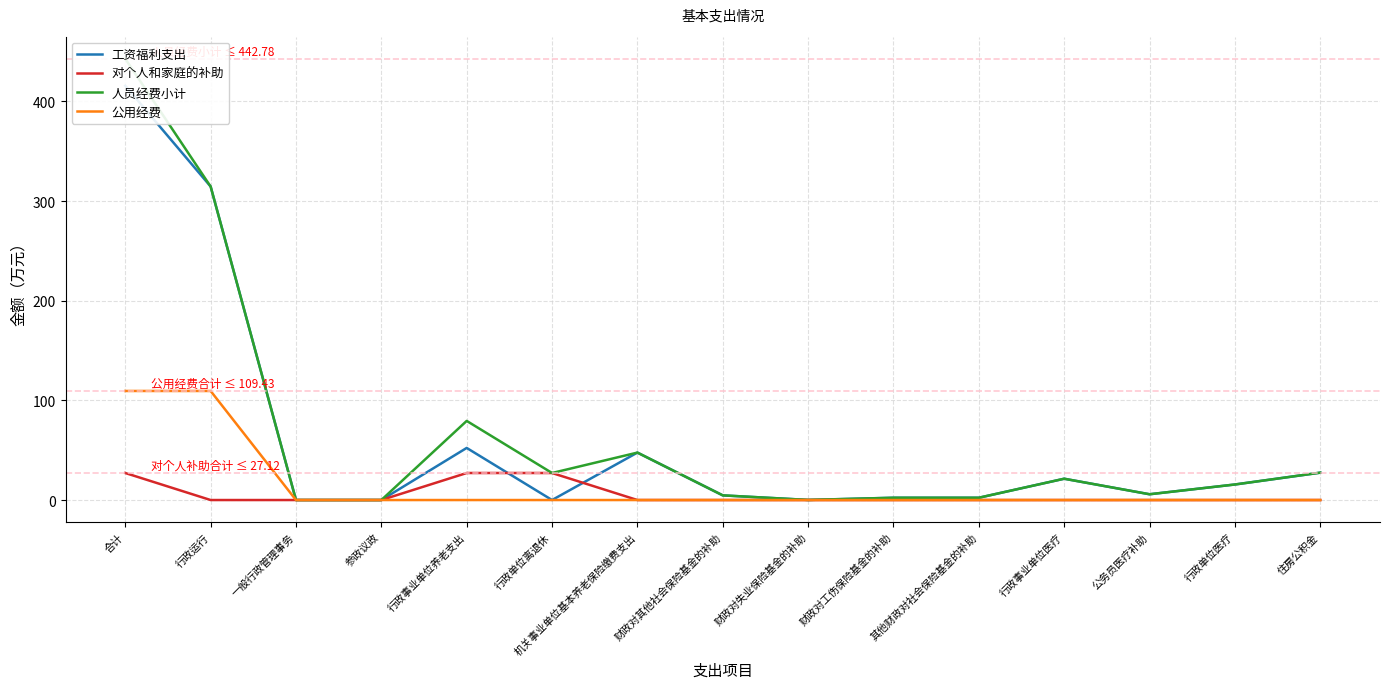

What is the sum of all 公用经费 values?

218.9